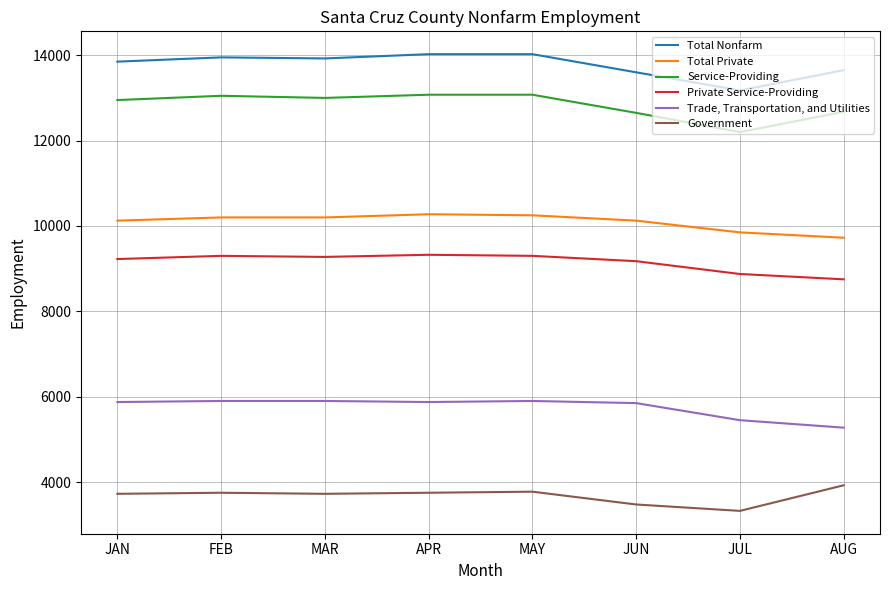

True or false: Service-Providing and Private Service-Providing cross at least once.

False